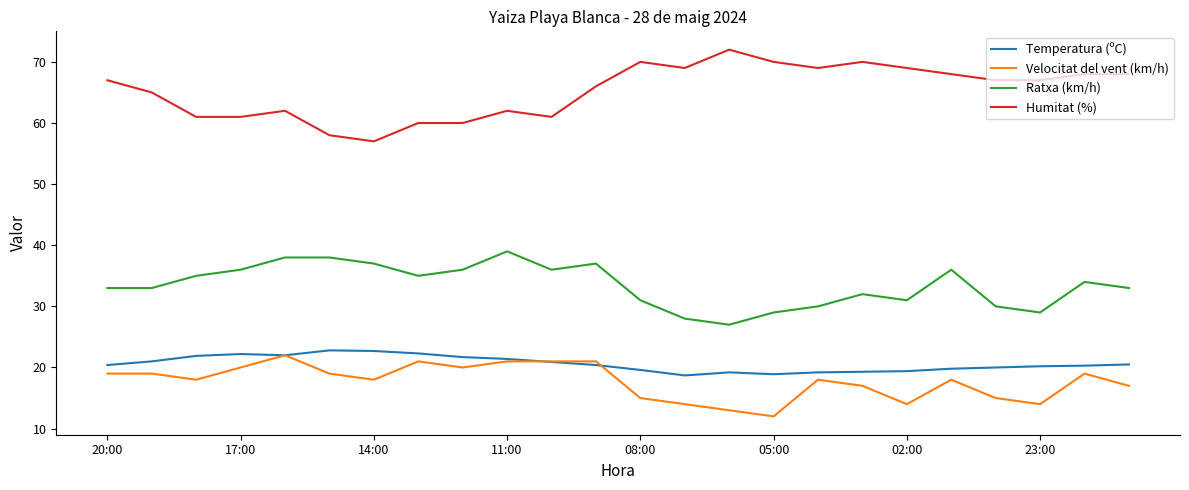

Which series has the largest total across all categories?

Humitat (%)